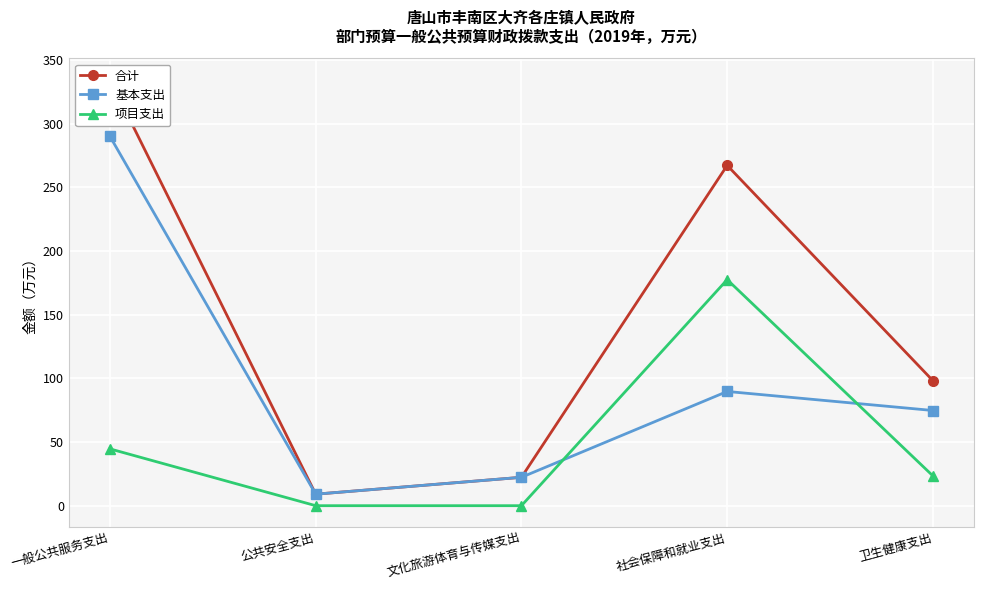

Which category has the lowest value in the 基本支出 series?

公共安全支出